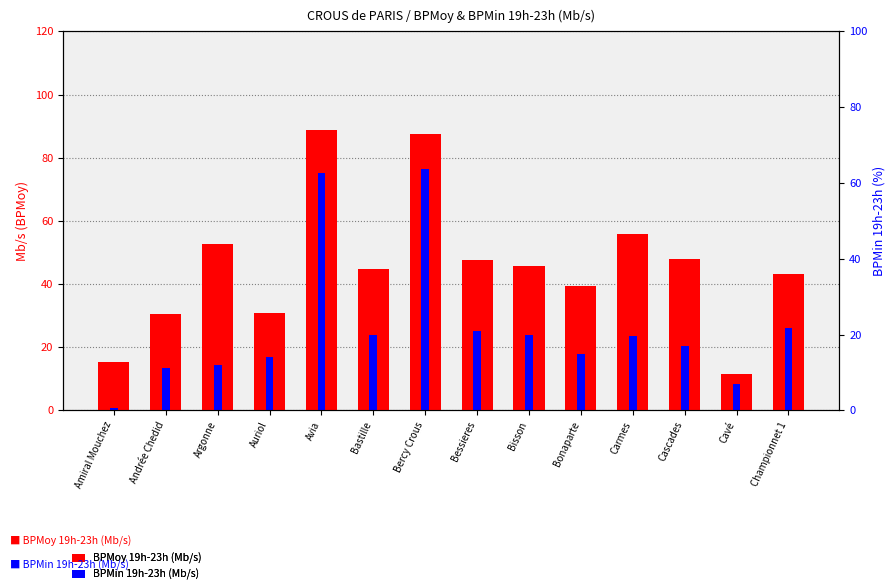

Which category has the highest value in the BPMin 19h-23h (Mb/s) series?

Bercy Crous